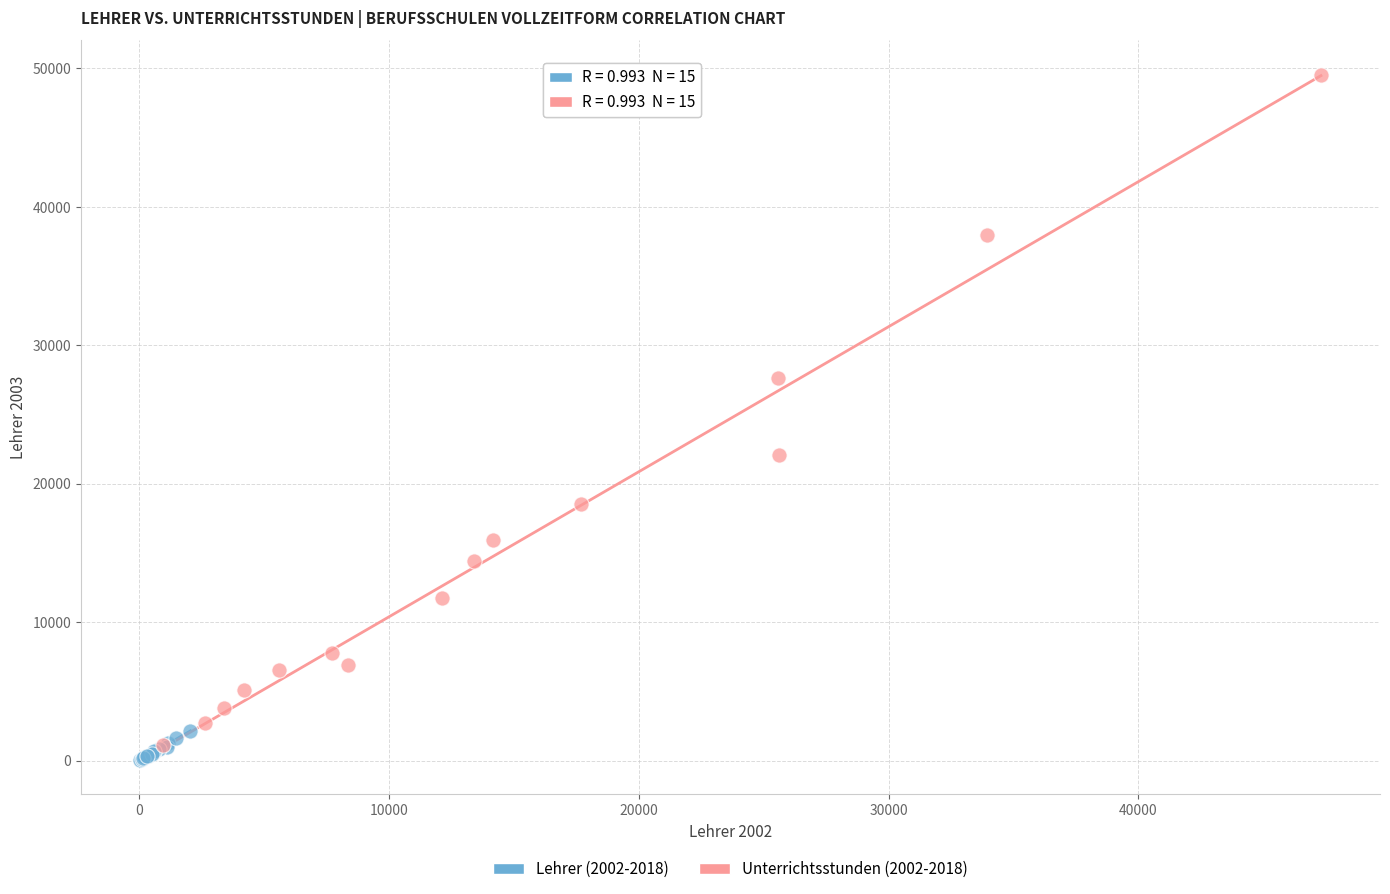

Which series reaches the maximum Y coordinate?

Unterrichtsstunden (2002-2018)